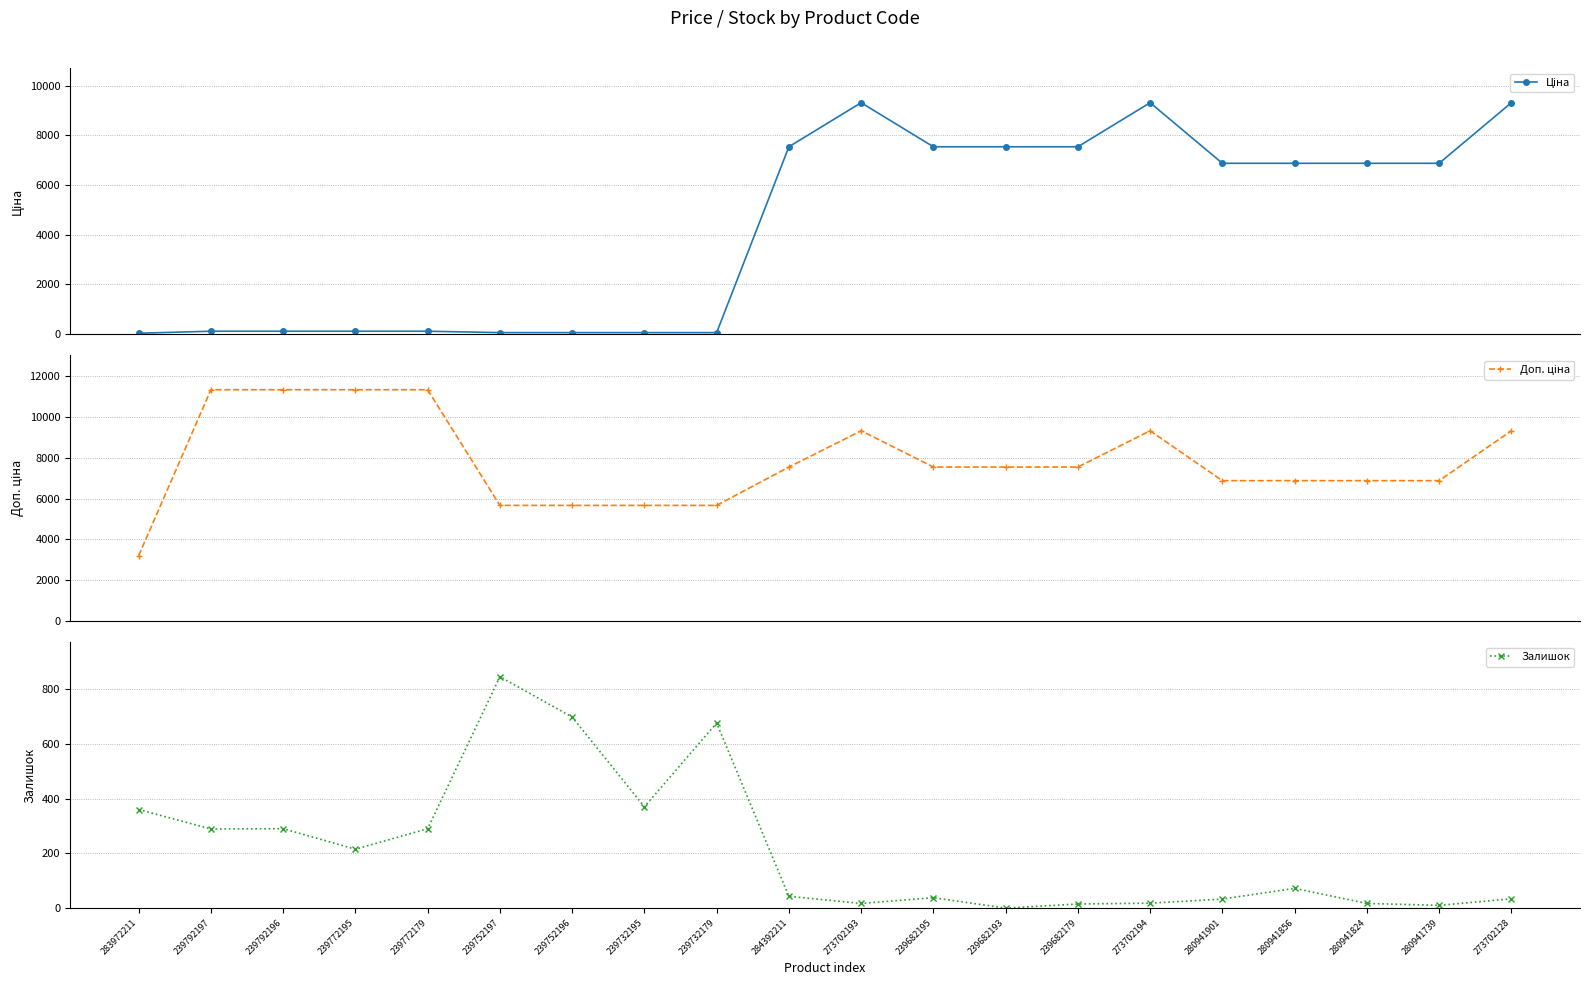

What is the maximum value shown in the chart?

11334.0